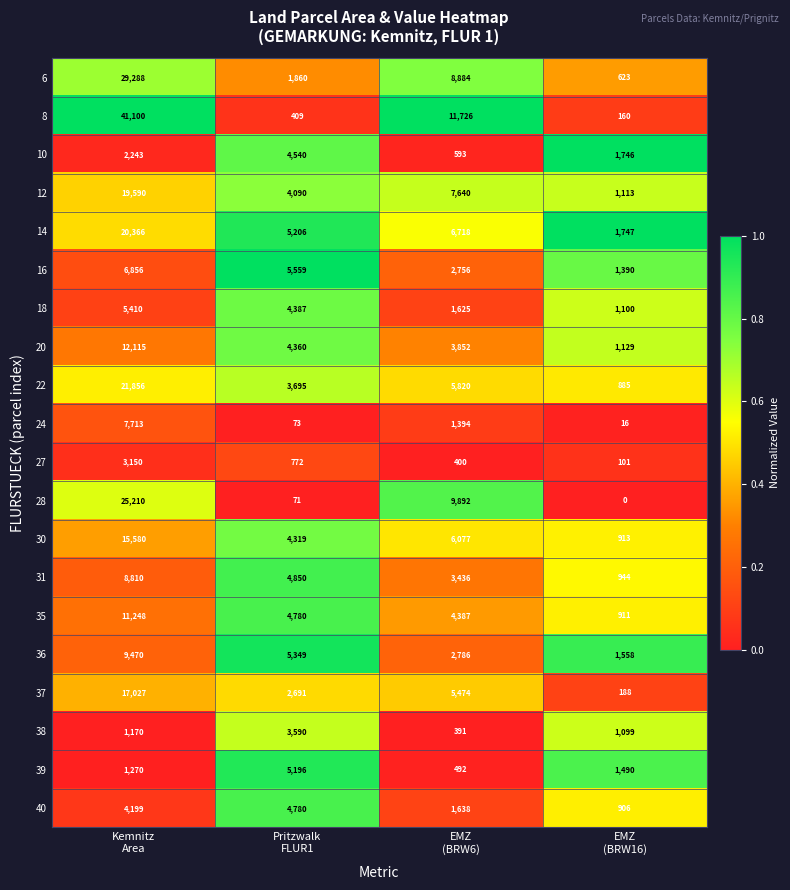

Rank the series by their maximum value, from lowest to highest.

27, 38, 10, 40, 39, 18, 16, 24, 31, 36, 35, 20, 30, 37, 12, 14, 22, 28, 6, 8